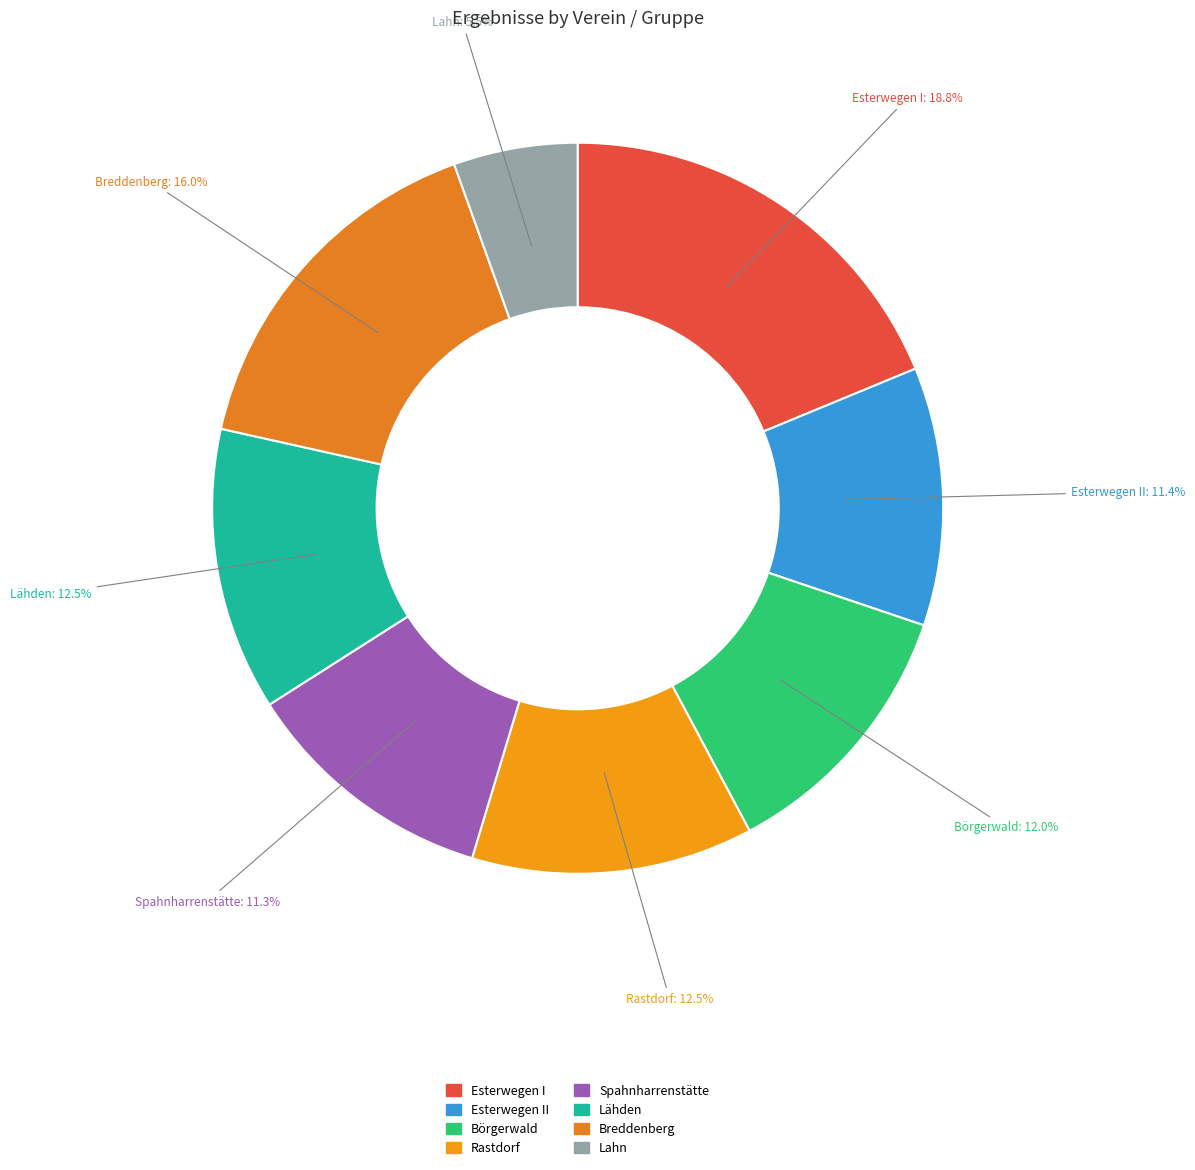

How many slices are in this pie chart?

8